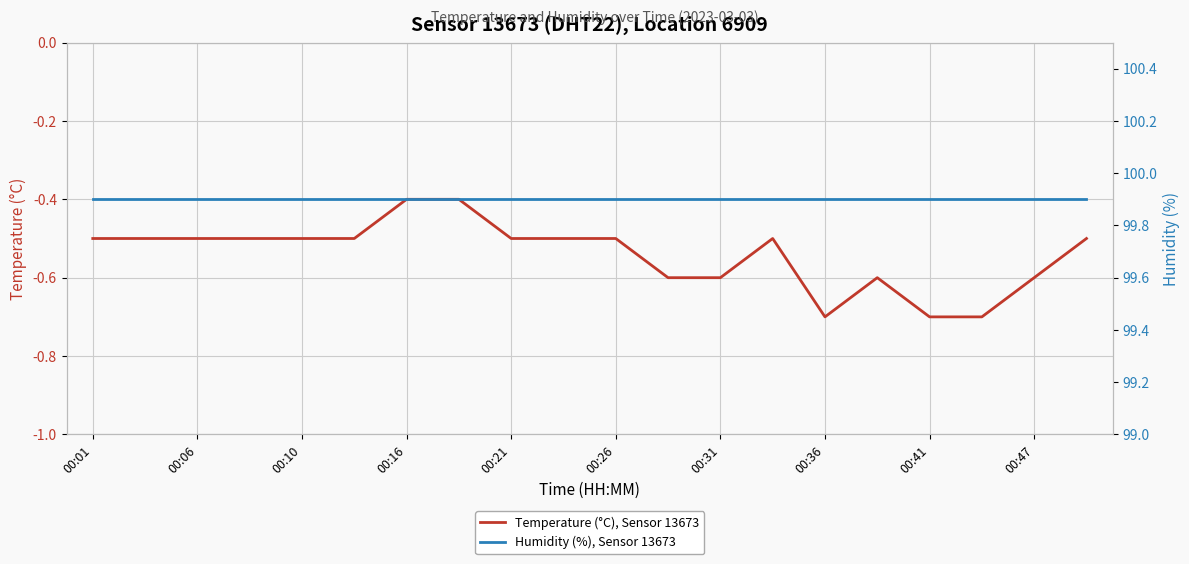

What are all the series names shown in the legend?

Temperature (°C), Sensor 13673, Humidity (%), Sensor 13673